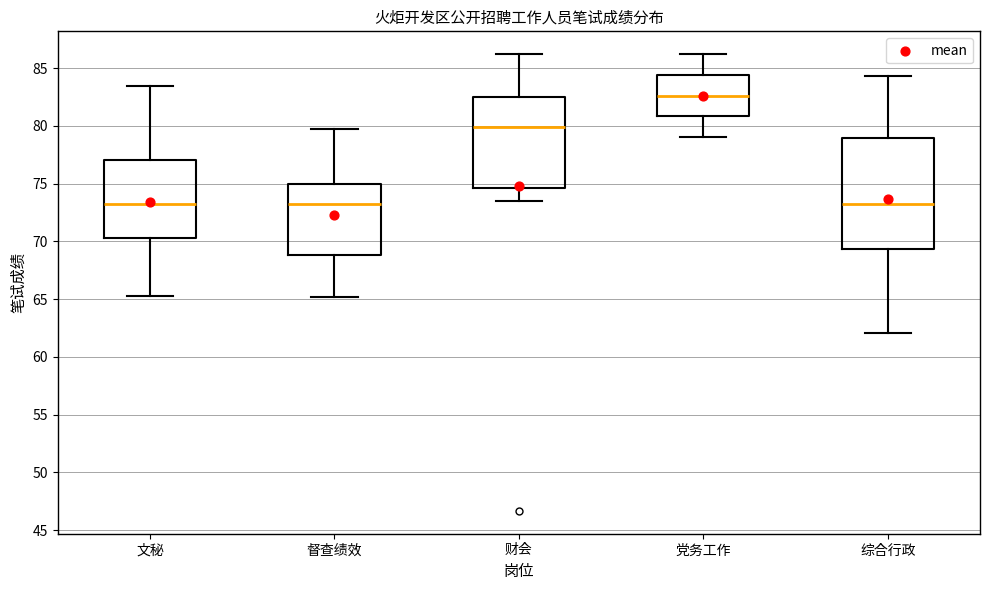

Reading left to right, read every box against the y-axis: the position of its median line, the range the box covers, and the ends of its whiskers. The values are not printed on the chart, so give them approximately, as read against the axis.

文秘: median 73.5, box 70.5 to 77.0, whiskers 65.5 to 83.5
督查绩效: median 73.5, box 69.0 to 75.0, whiskers 65.0 to 79.5
财会: median 80.0, box 74.5 to 82.5, whiskers 73.5 to 86.0
党务工作: median 82.5, box 81.0 to 84.5, whiskers 79.0 to 86.0
综合行政: median 73.5, box 69.5 to 79.0, whiskers 62.0 to 84.5